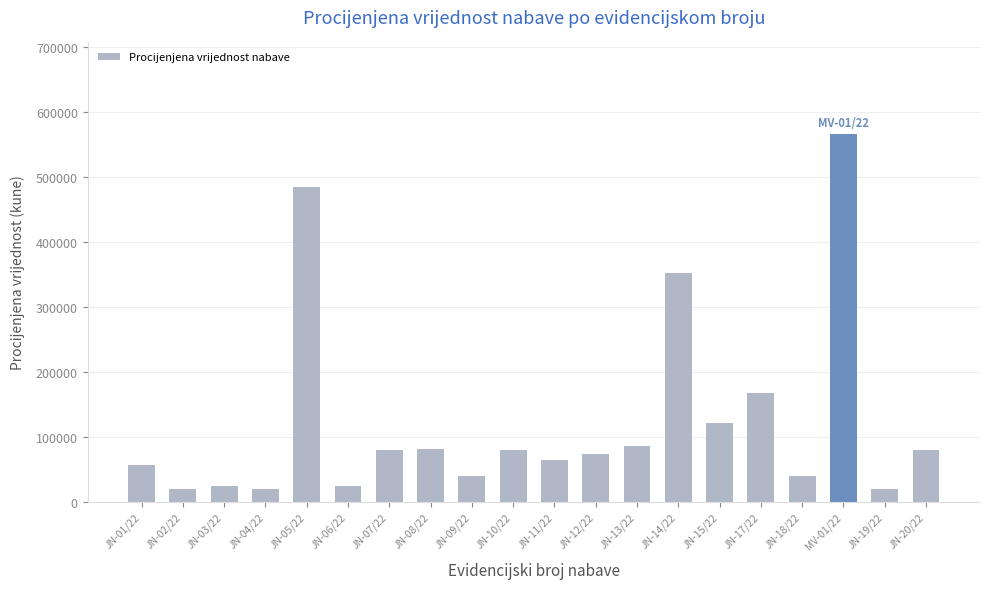

What is the difference between the values at JN-17/22 and JN-06/22?

144000.0